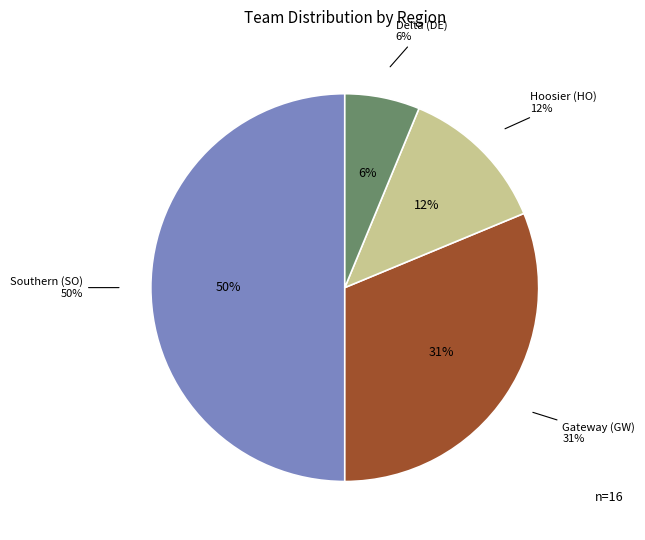

The Gateway (GW) slice represents 31% of the pie. True or false?

True